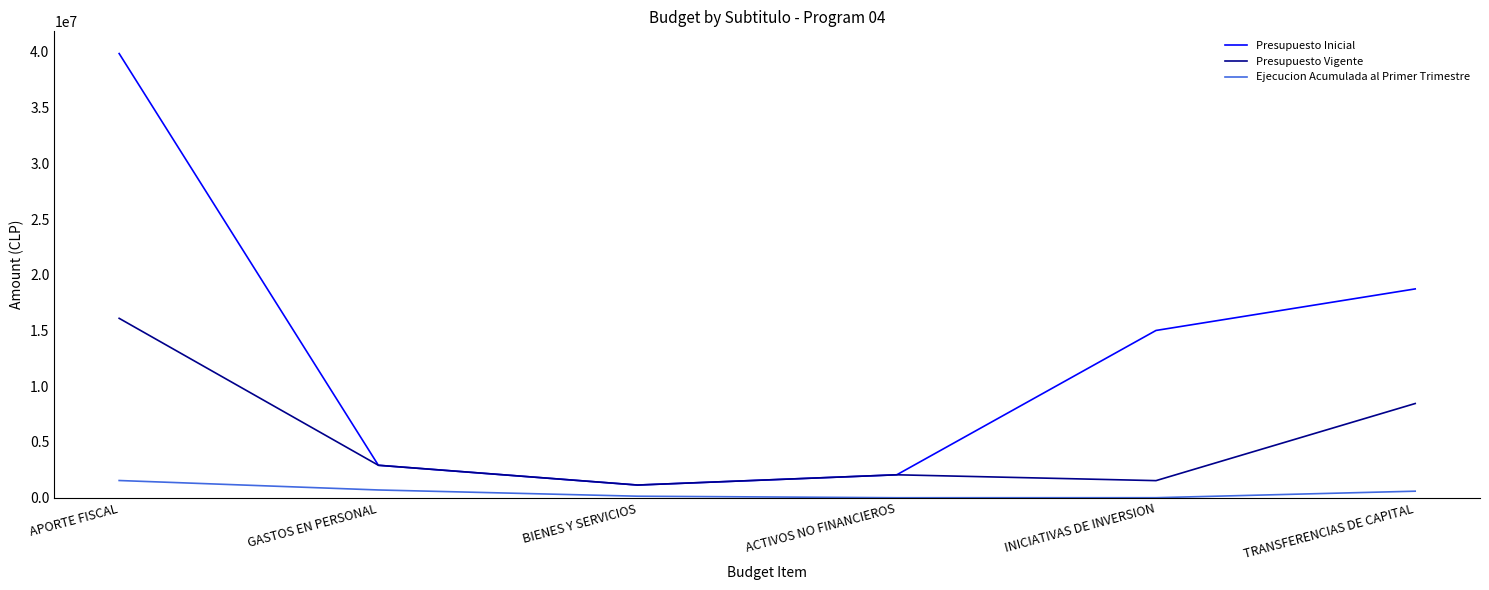

What are all the series names shown in the legend?

Presupuesto Inicial, Presupuesto Vigente, Ejecucion Acumulada al Primer Trimestre